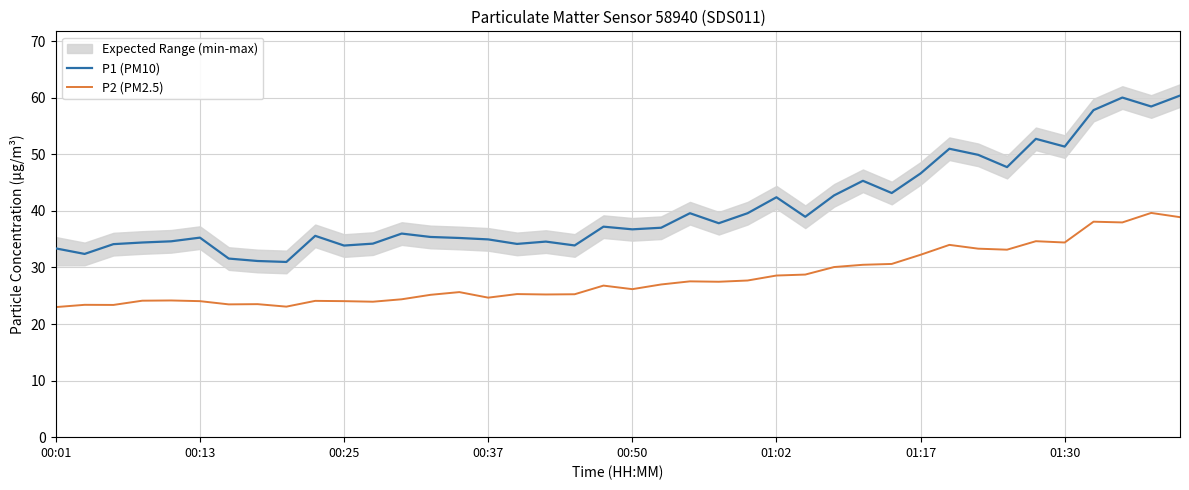

What is the average value of the P1 (PM10) series?

40.6